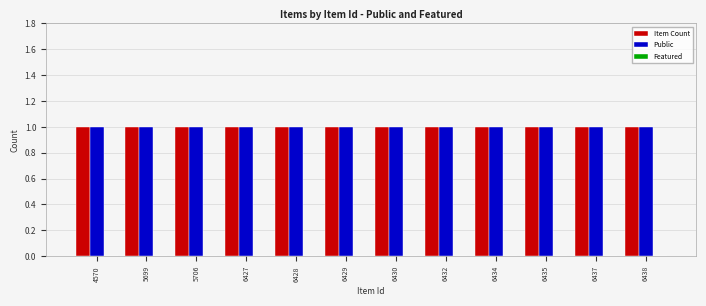

Read the Public value at 6428.

1